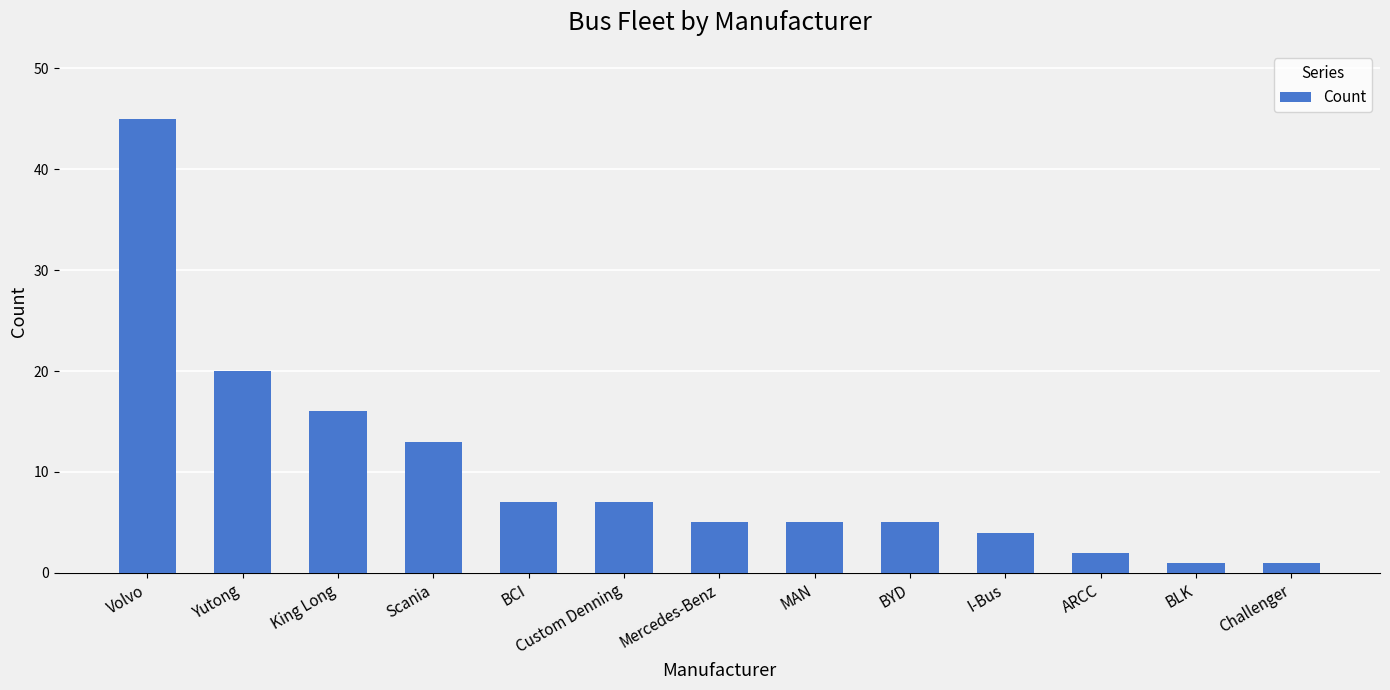

Reading left to right, extract all data points from this chart.

45	20	16	13	7	7	5	5	5	4	2	1	1